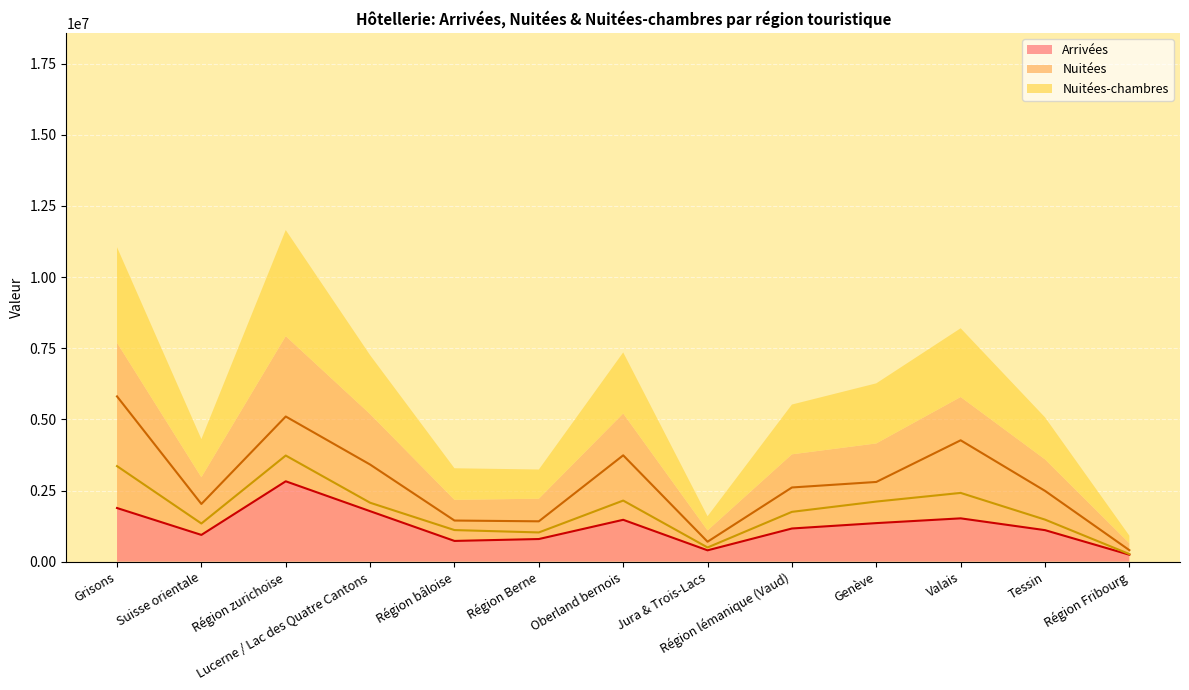

What is the difference between the Nuitées-chambres values at Région Berne and Genève?

1085082